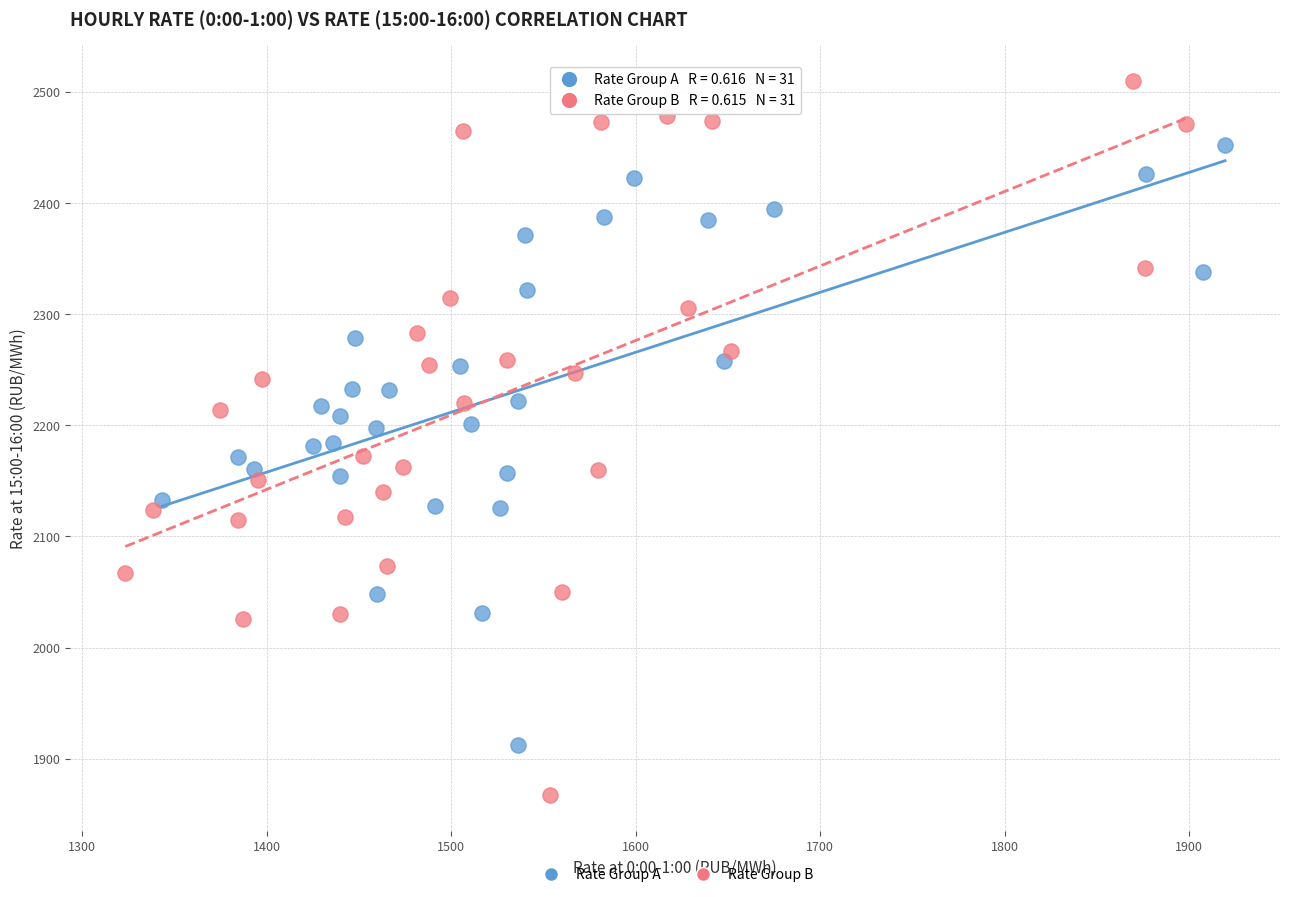

Which series has the widest spread of Y values?

Rate Group B